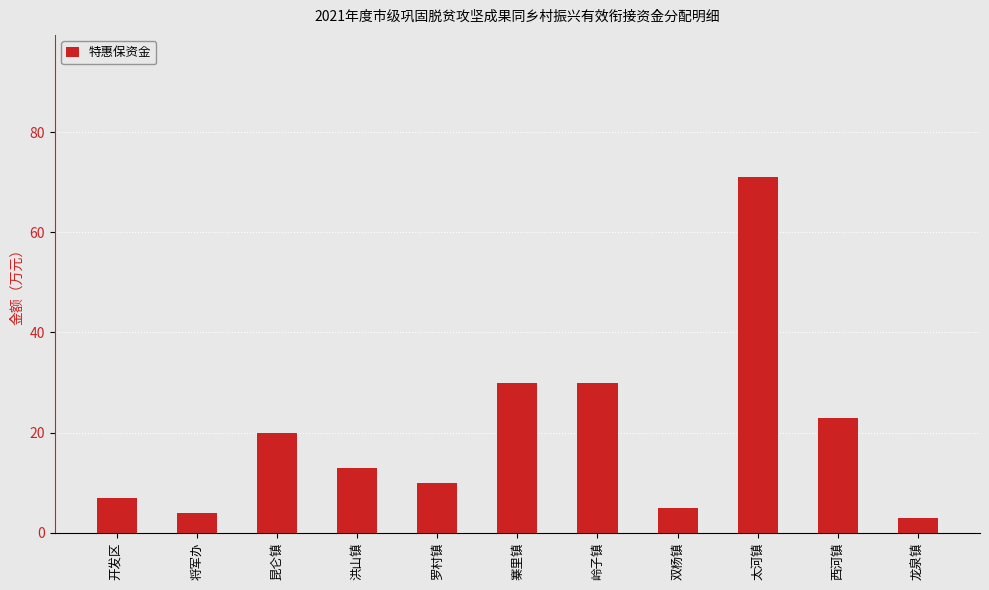

What is the difference between the maximum and minimum values?

68